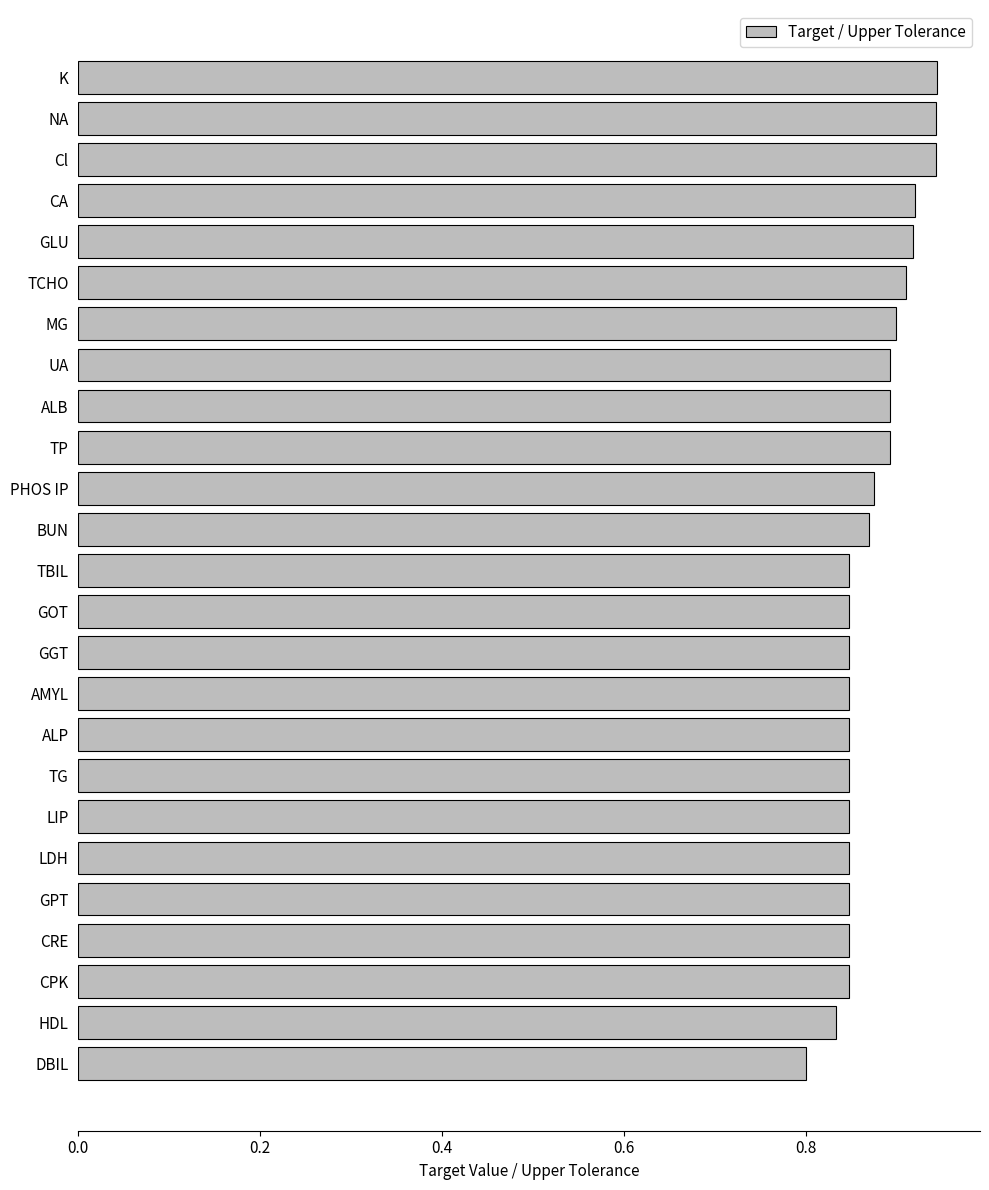

What position from the top is CRE?

22